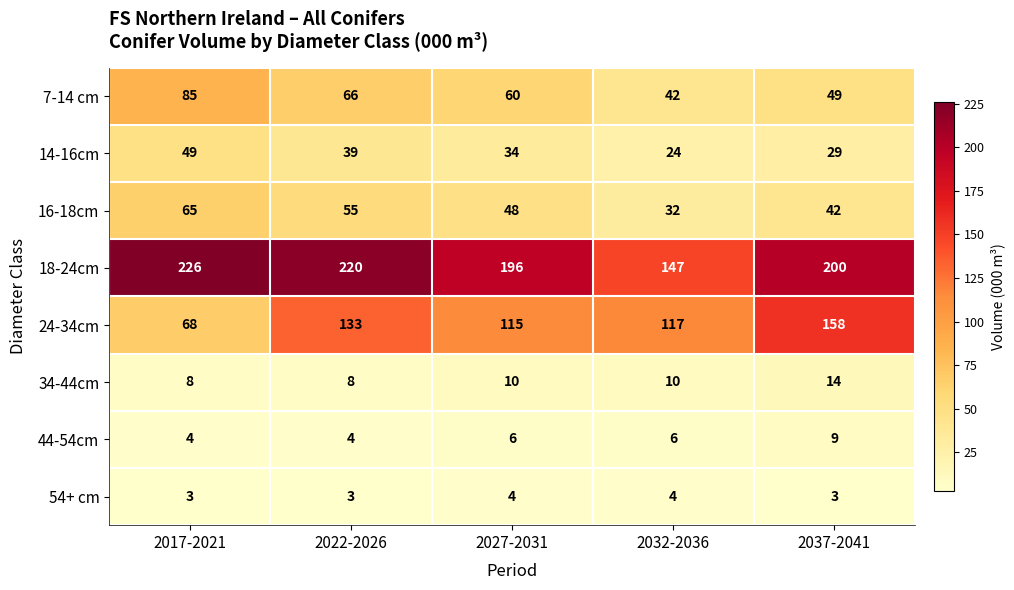

How many distinct data groups are displayed?

8